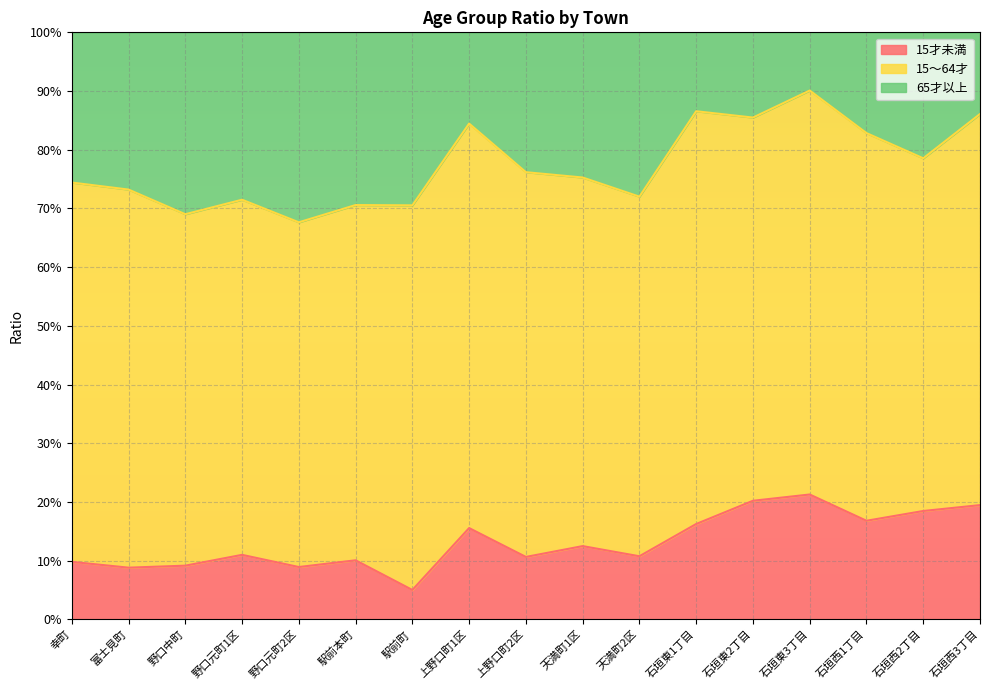

Between 石垣西2丁目 and 野口元町2区, which is larger?

石垣西2丁目